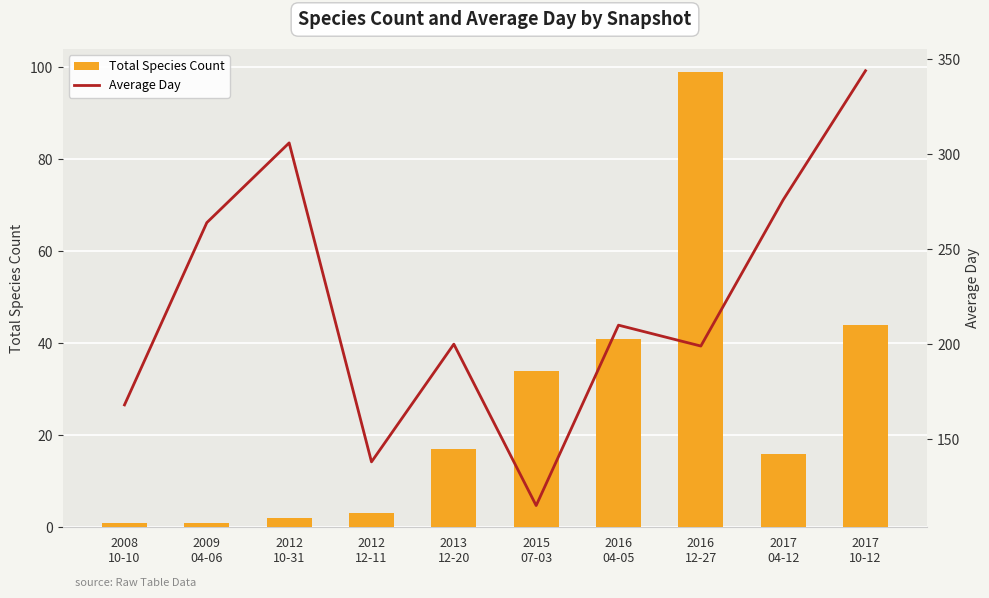

Which series has the widest spread of values?

Average Day